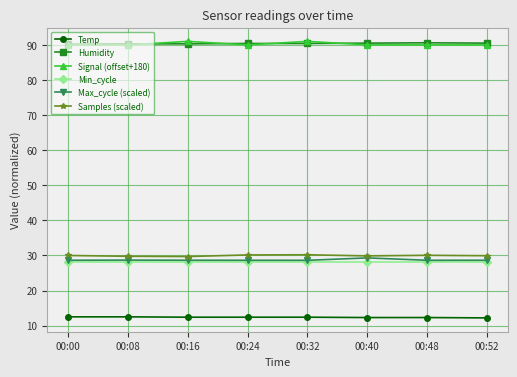

True or false: Humidity and Min_cycle intersect in this chart.

False